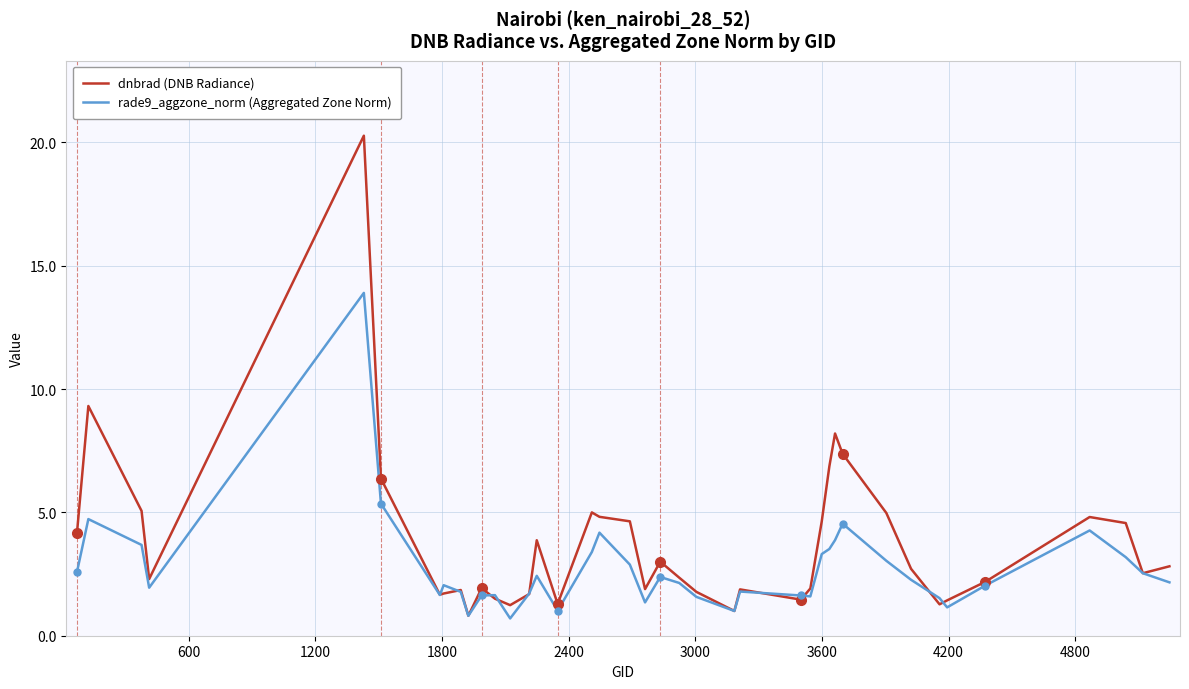

What is the difference between the maximum and minimum values in the dnbrad (DNB Radiance) series?

19.5